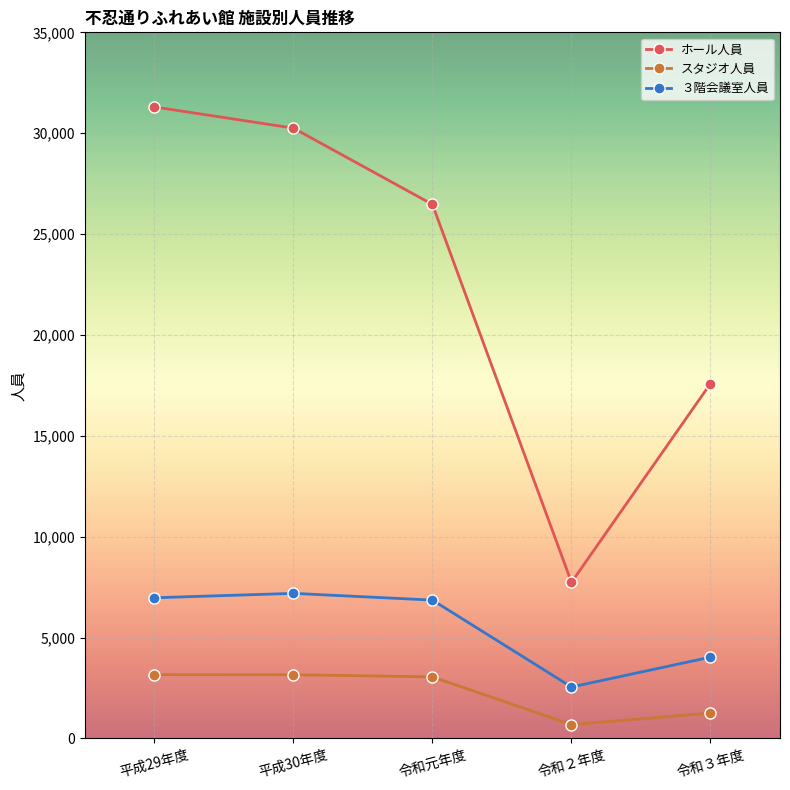

What is the sum of the ３階会議室人員 values at 令和元年度 and 平成29年度?

13824